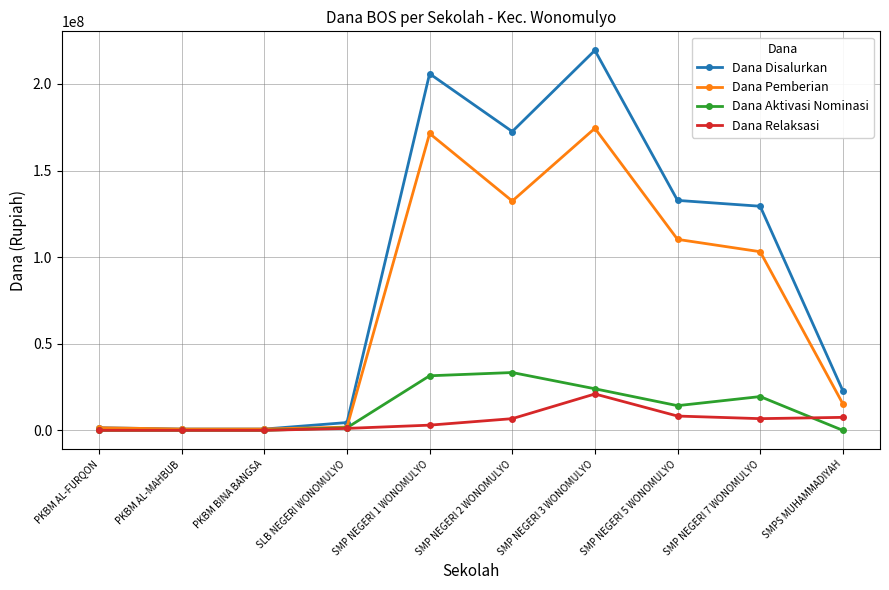

Which series has the widest spread of values?

Dana Disalurkan